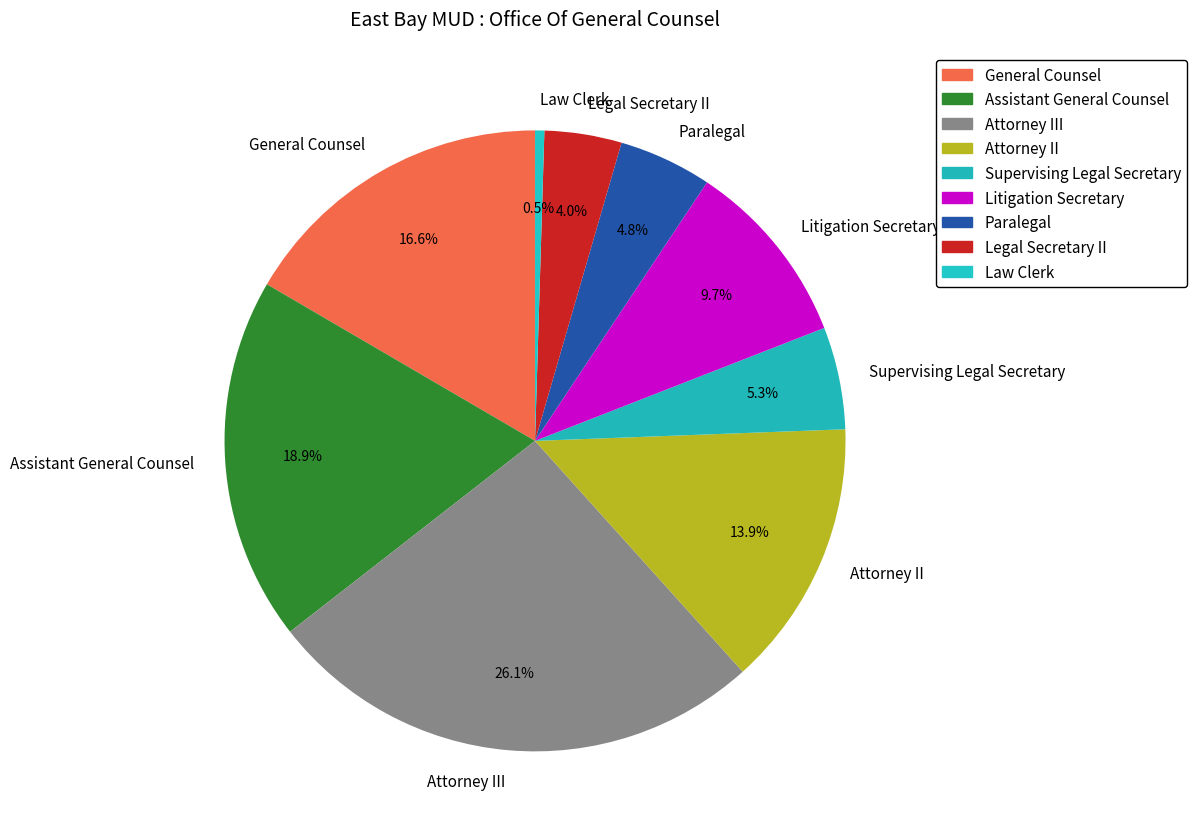

Which has a higher value, Legal Secretary II or Assistant General Counsel?

Assistant General Counsel